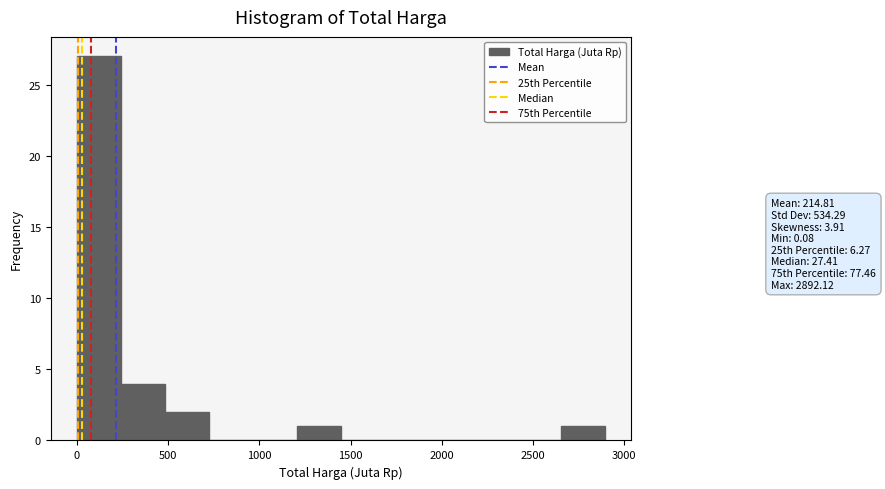

Reading left to right, list every bar in this chart as the range it spans on the x-axis followed by its height. Neither the bar edges nor the heights are printed on the chart, so give them approximately, as read against the axes.

0 to 250: 27
250 to 500: 4
500 to 700: 2
700 to 950: 0
950 to 1200: 0
1200 to 1450: 1
1450 to 1700: 0
1700 to 1950: 0
1950 to 2150: 0
2150 to 2400: 0
2400 to 2650: 0
2650 to 2900: 1